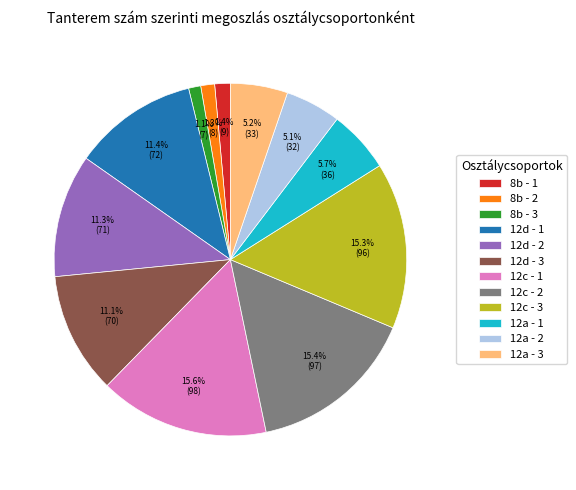

Is the sum of 8b - 1 and 8b - 3 greater than half?

No